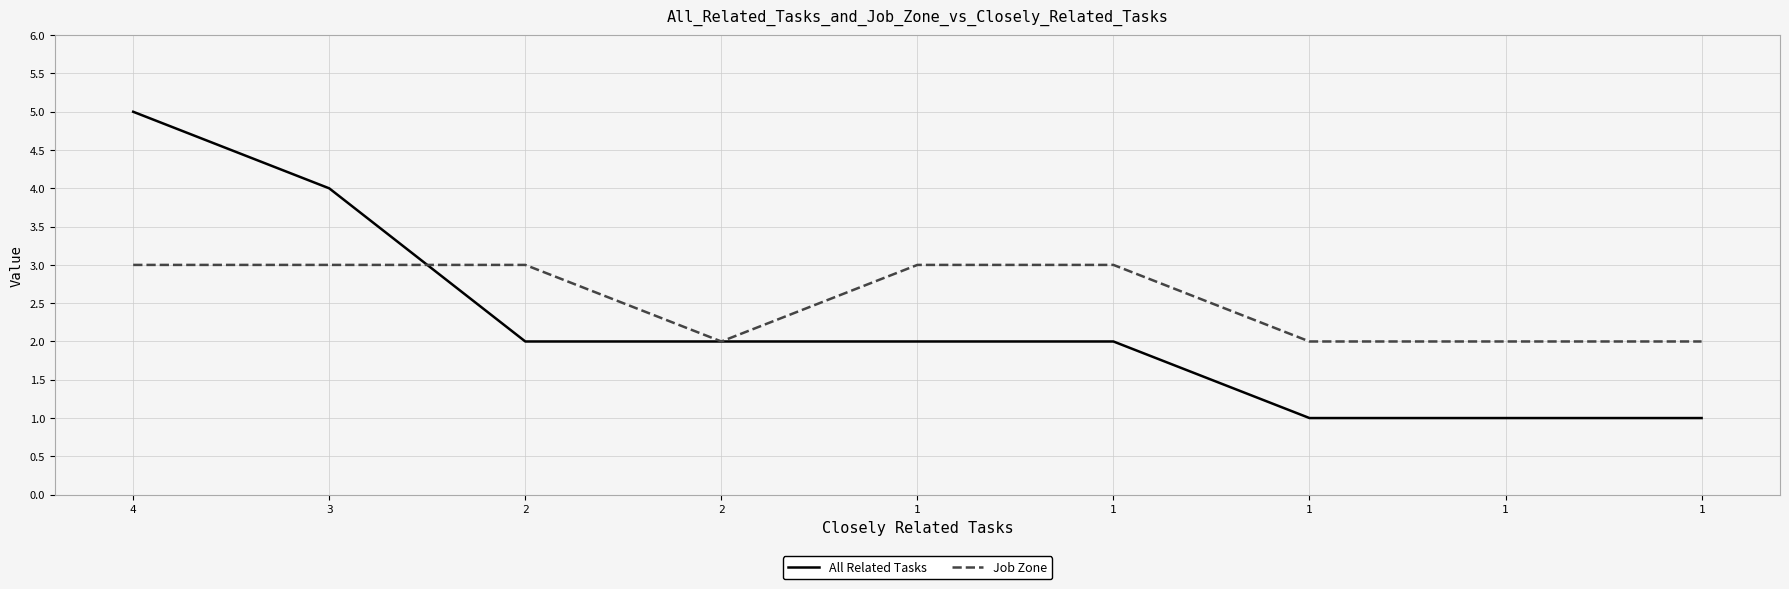

Reading right to left, transcribe all the data shown in this chart.

All Related Tasks: 1=1	1=1	1=1	1=2	1=2	2=2	2=2	3=4	4=5
Job Zone: 1=2	1=2	1=2	1=3	1=3	2=2	2=3	3=3	4=3